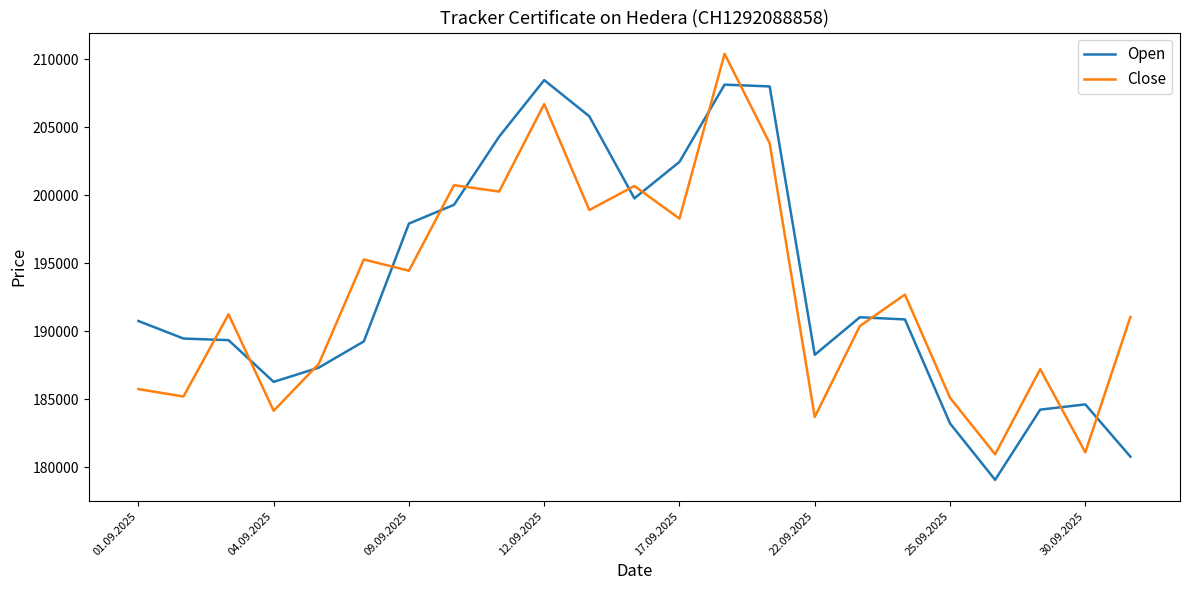

What is the smallest value displayed?

179085